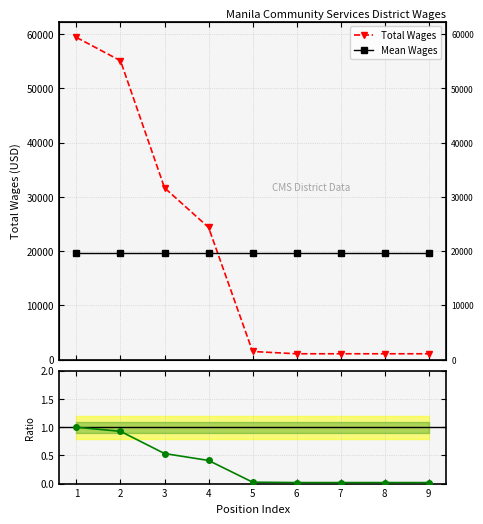

True or false: Total Wages and Ratio to Chief Plan Operator intersect in this chart.

False